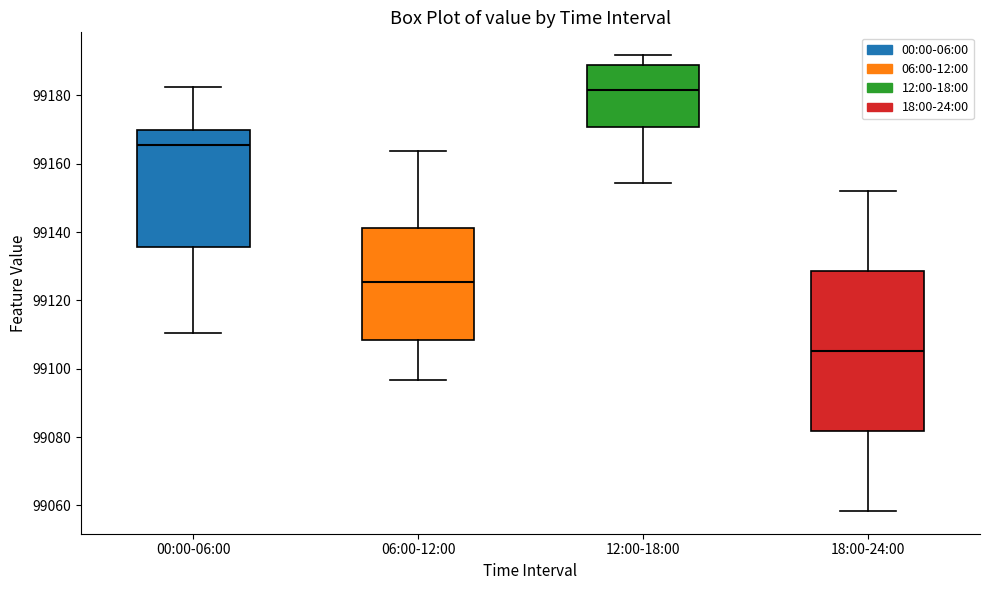

Where is the upper edge of the box for 12:00-18:00 on the y-axis? The values are not printed on the chart, so give them approximately, as read against the axis.

99188